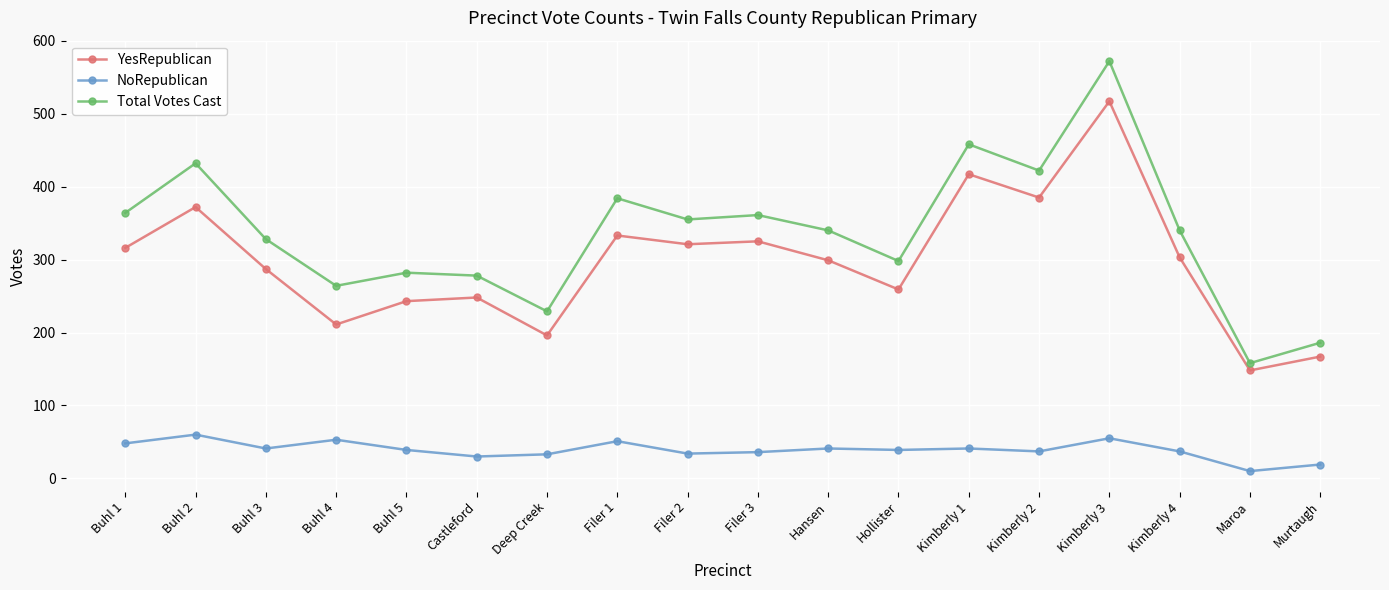

What is the spread (max minus min) of values at Kimberly 1?

417